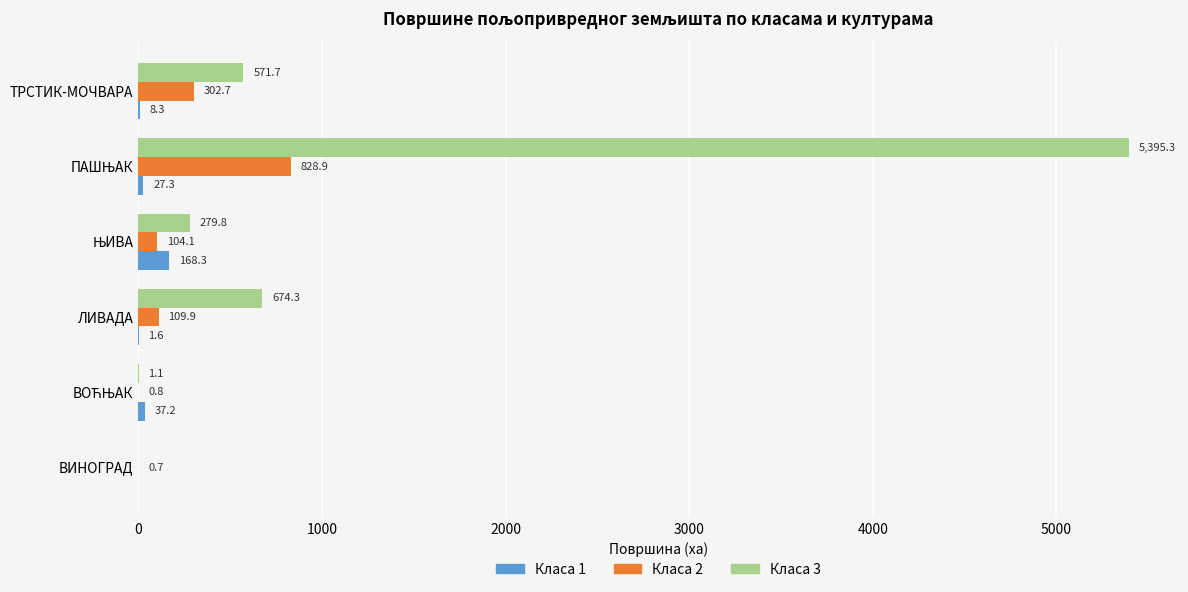

What are all the series names shown in the legend?

Класа 1, Класа 2, Класа 3